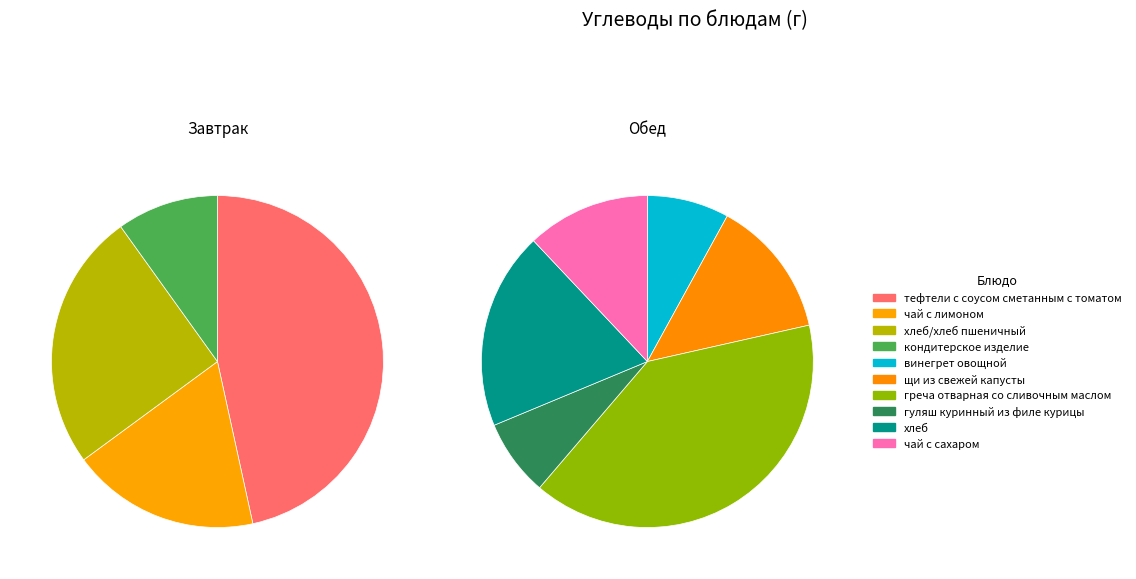

Does any single category account for the majority?

No